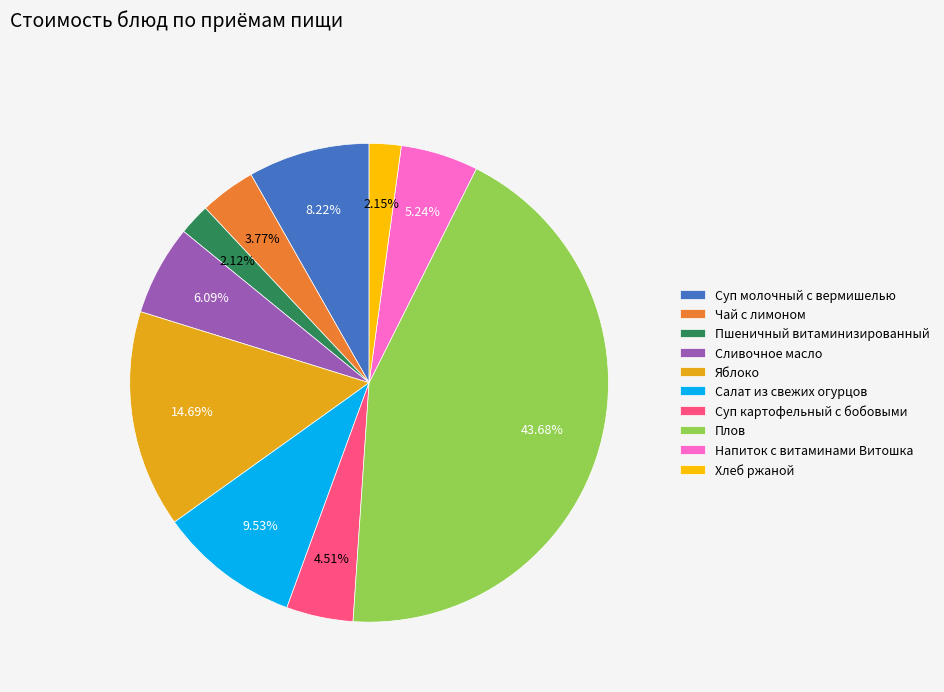

Approximately how many times larger is the value at Суп молочный с вермишелью compared to Салат из свежих огурцов?

0.9